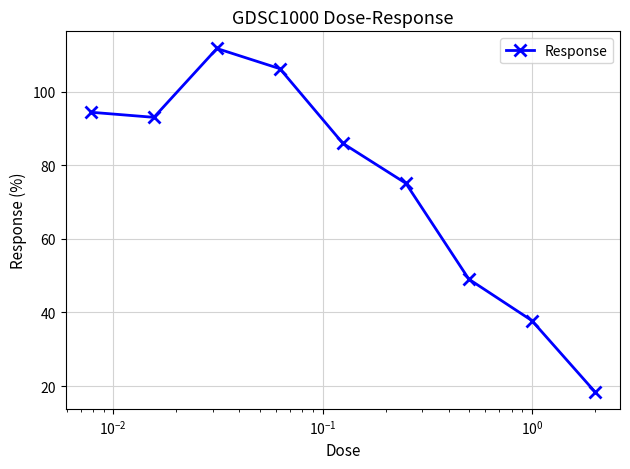

What is the value of the 7th point from the left?

49.1